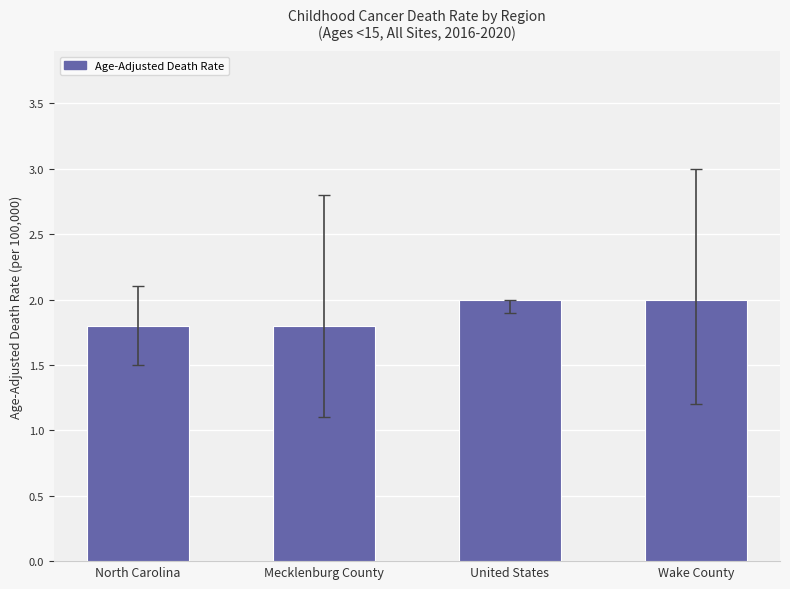

What is the difference between the maximum and minimum values?

0.2